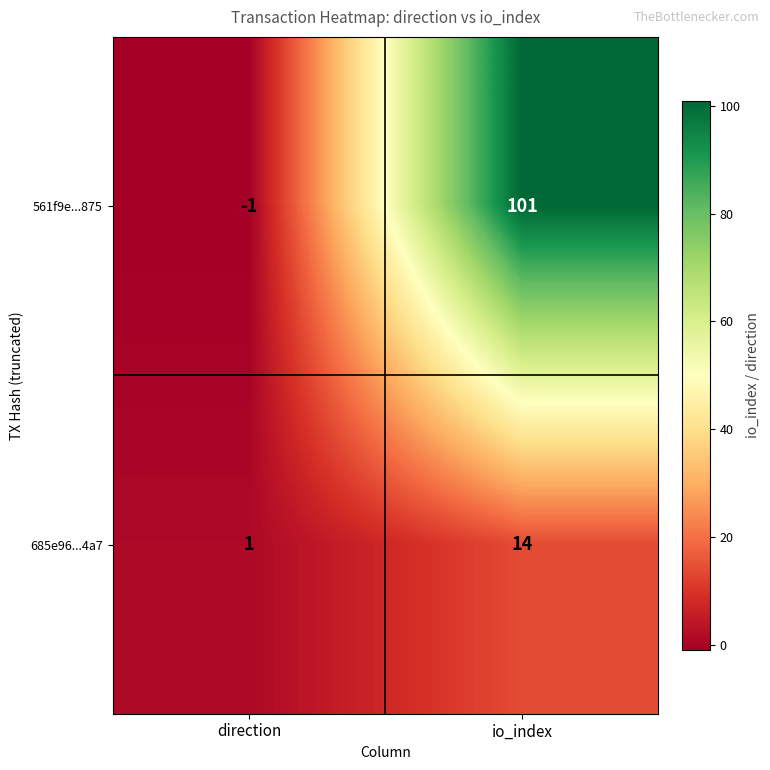

Which series has the largest range (max minus min)?

561f9e...875